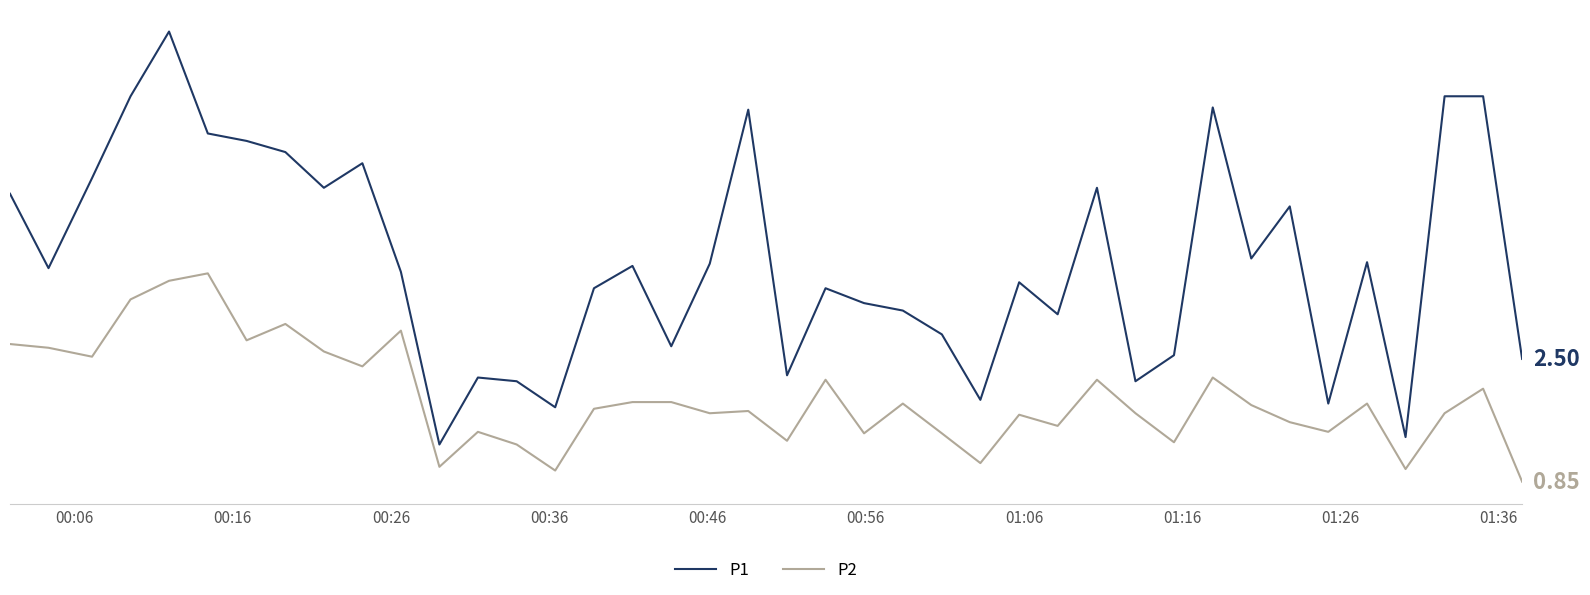

What are all the series names shown in the legend?

P1, P2